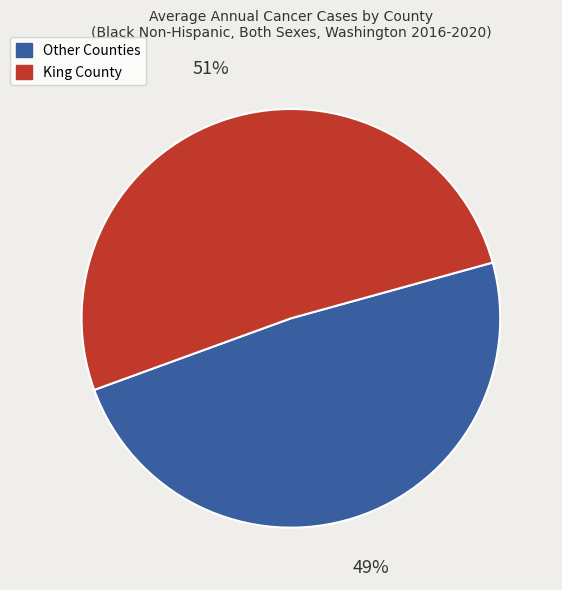

Is there any slice that represents more than half of the pie?

Yes